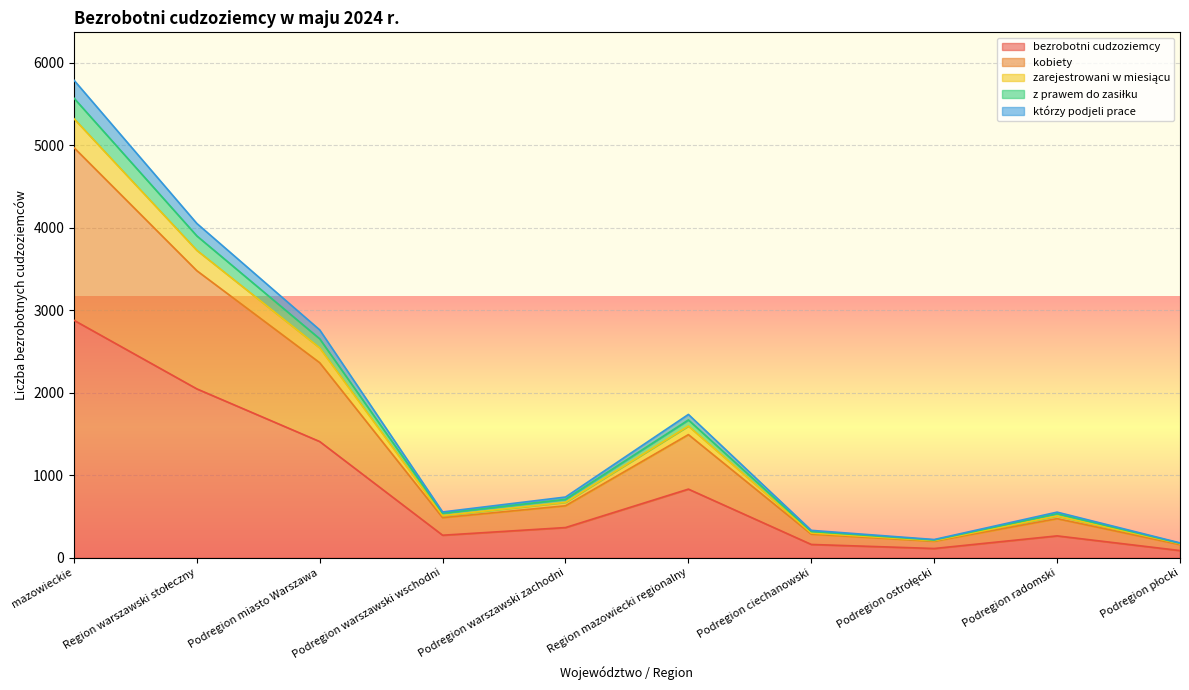

Reading left to right, extract all data points from this chart.

bezrobotni cudzoziemcy: 2880	2048	1409	273	366	832	161	112	265	87
kobiety: 4974	3481	2365	486	630	1493	286	200	474	159
zarejestrowani w miesiącu: 5325	3728	2545	511	672	1597	299	207	507	170
z prawem do zasiłku: 5574	3903	2655	540	708	1671	318	215	534	175
którzy podjeli prace: 5792	4054	2763	555	736	1738	332	221	553	180